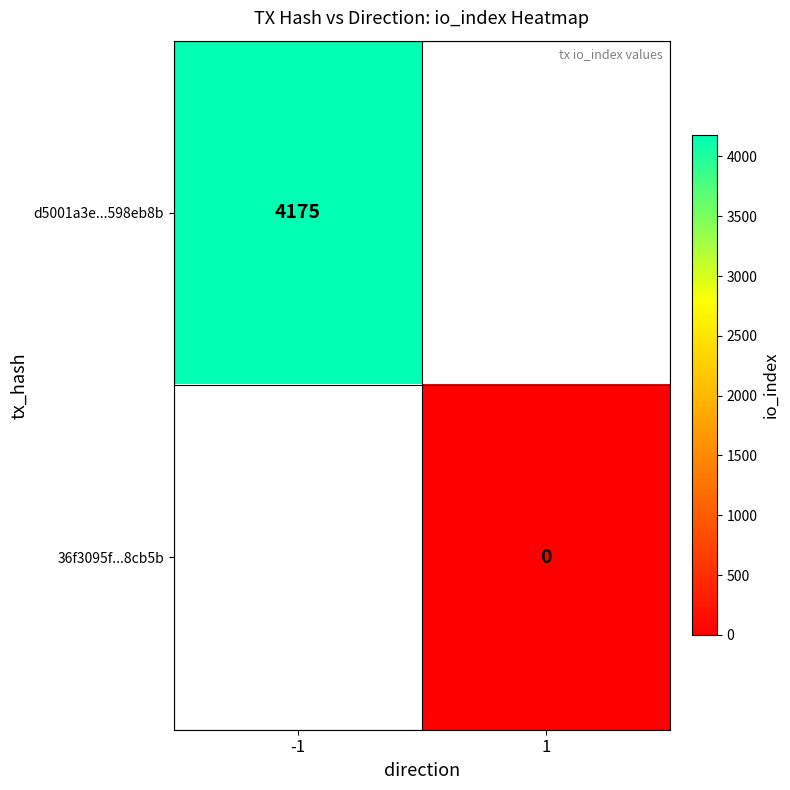

Is the value of d5001a3e...598eb8b at -1 greater than the value of 36f3095f...8cb5b at 1?

Yes